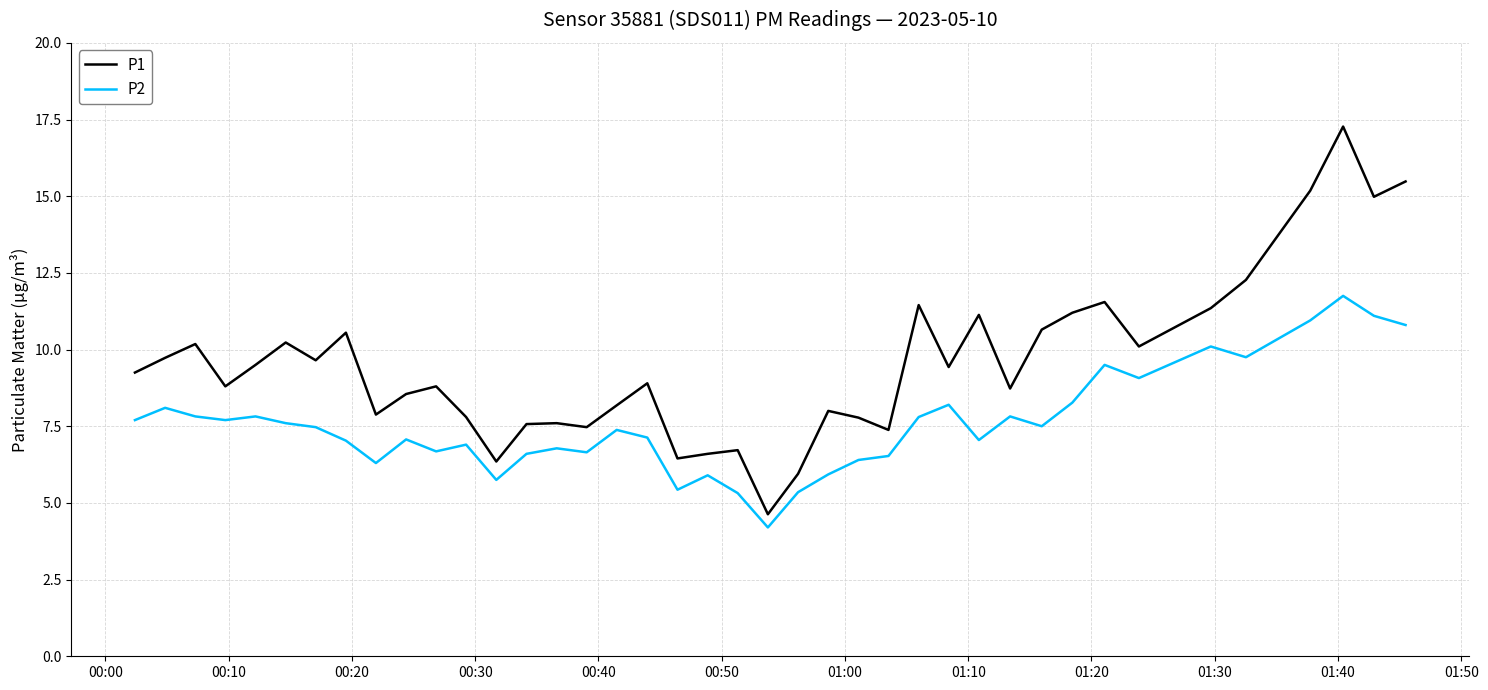

Which series has the largest total across all categories?

P1